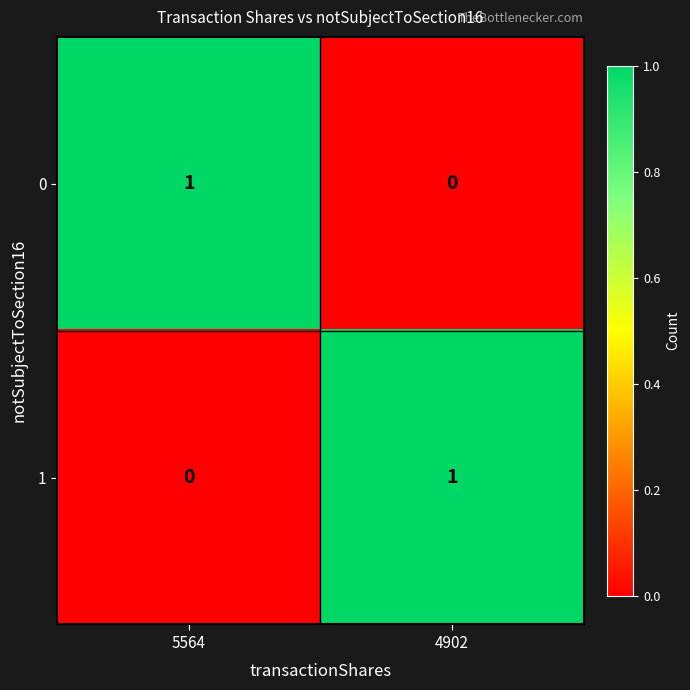

Is the value of 0 at 5564 greater than the value of 1 at 5564?

Yes